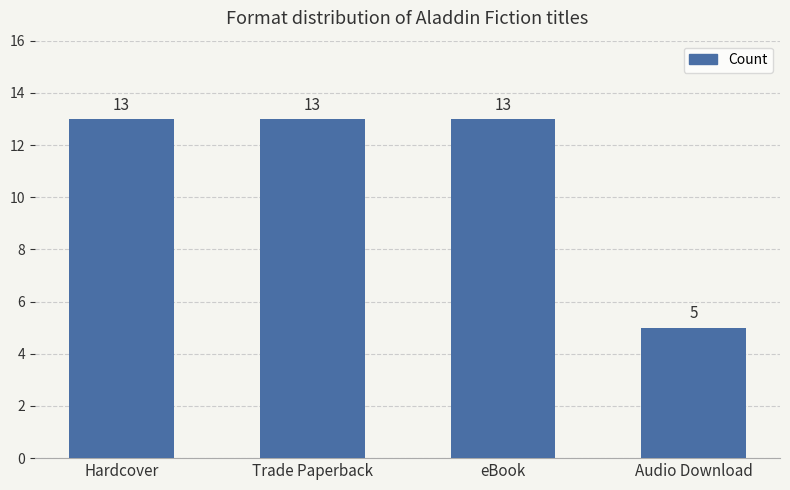

What is the ratio of the value at Hardcover to the value at Audio Download?

2.6